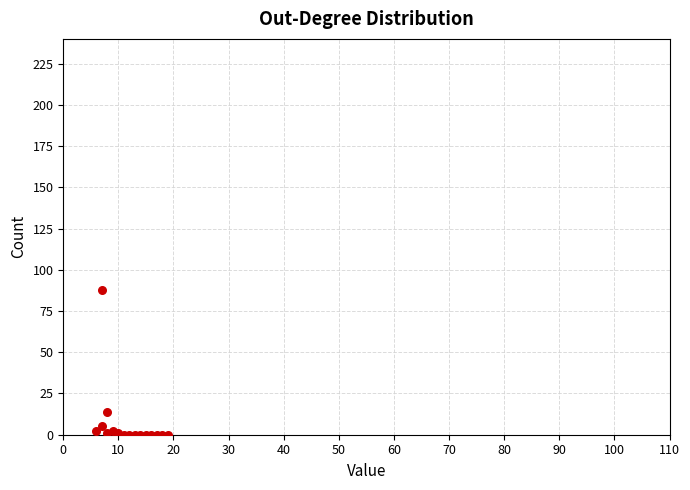

What Y value in the scatter plot is closest to 44?

14